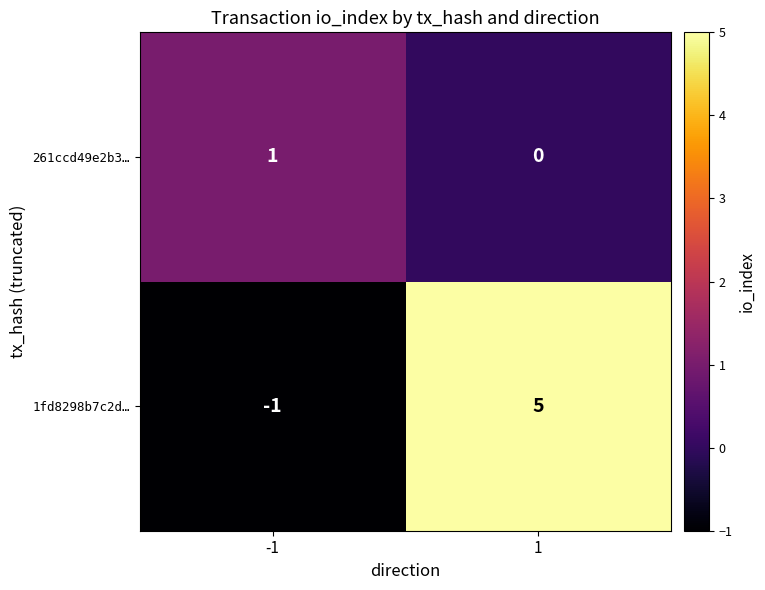

Which label corresponds to the smallest value in the chart?

-1